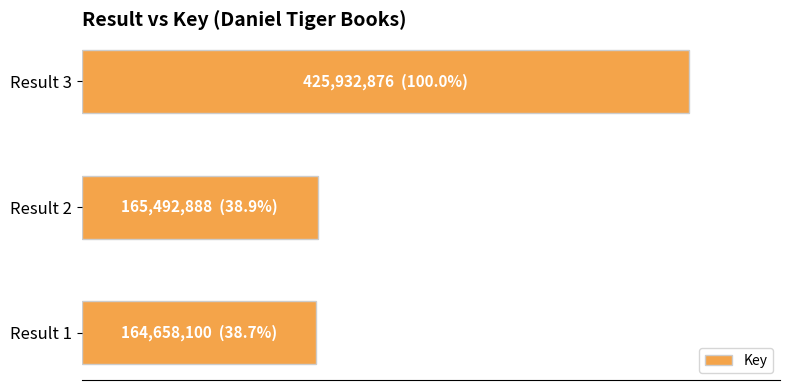

Does the chart contain any negative values?

No